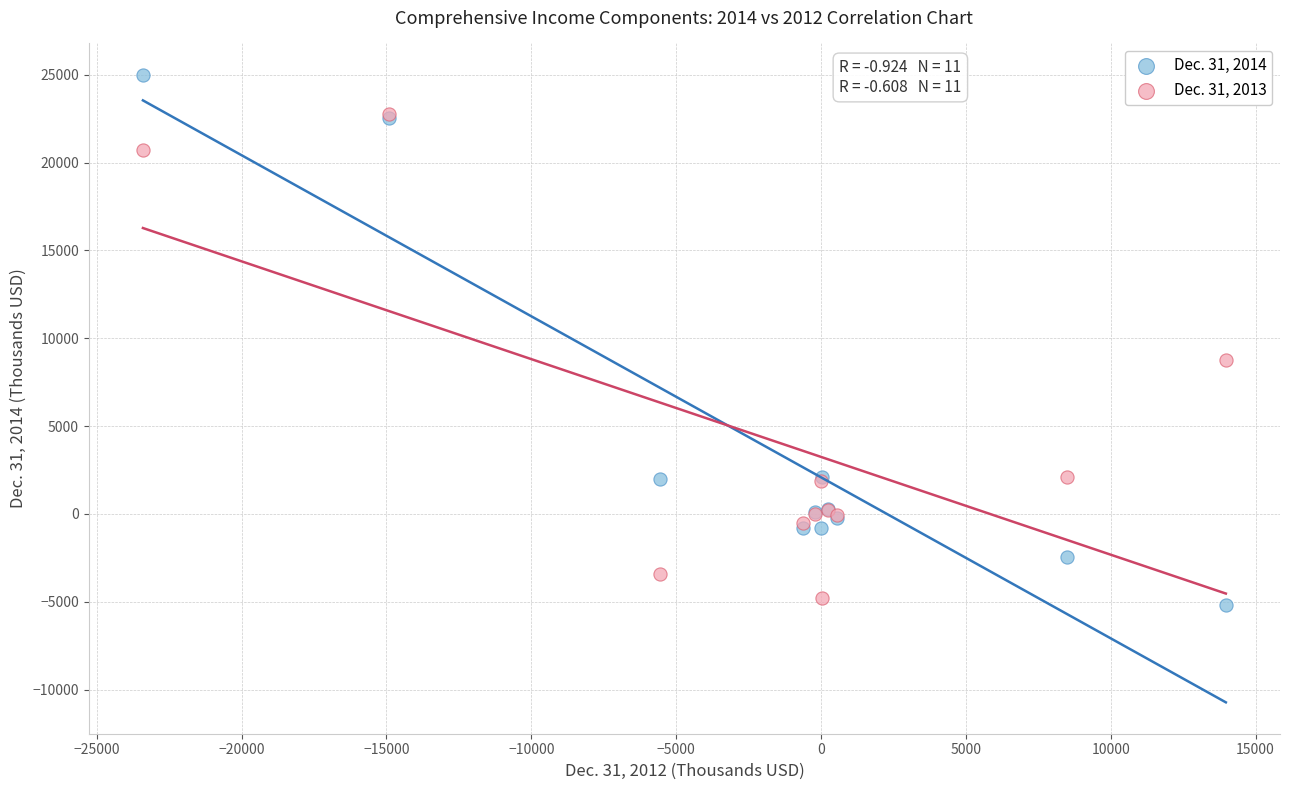

What are all the series names shown in the legend?

Dec. 31, 2014, Dec. 31, 2013